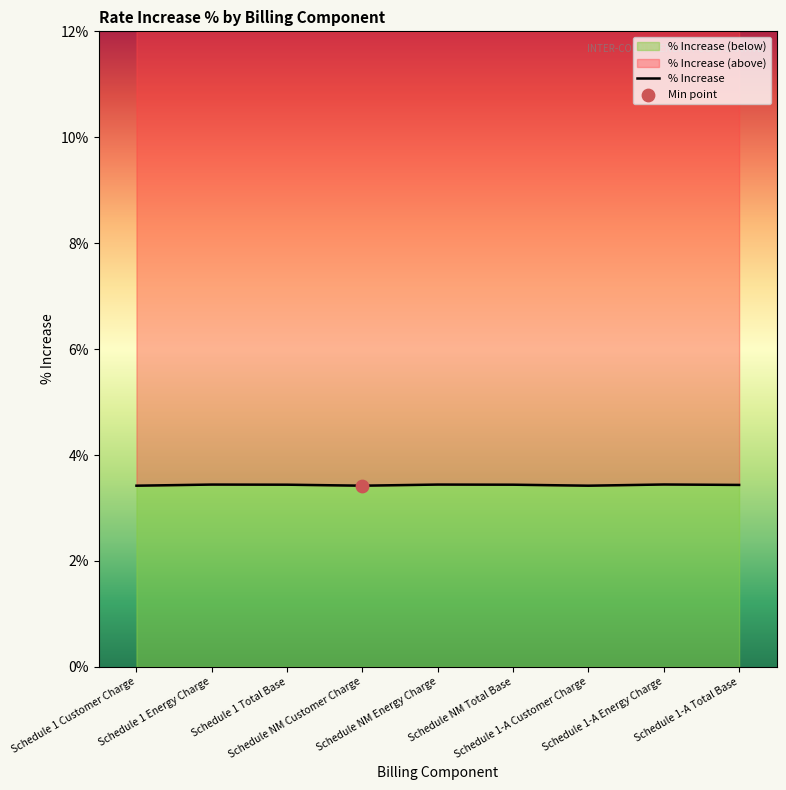

Which has a higher value, Schedule NM Energy Charge or Schedule 1-A Total Base?

Schedule NM Energy Charge